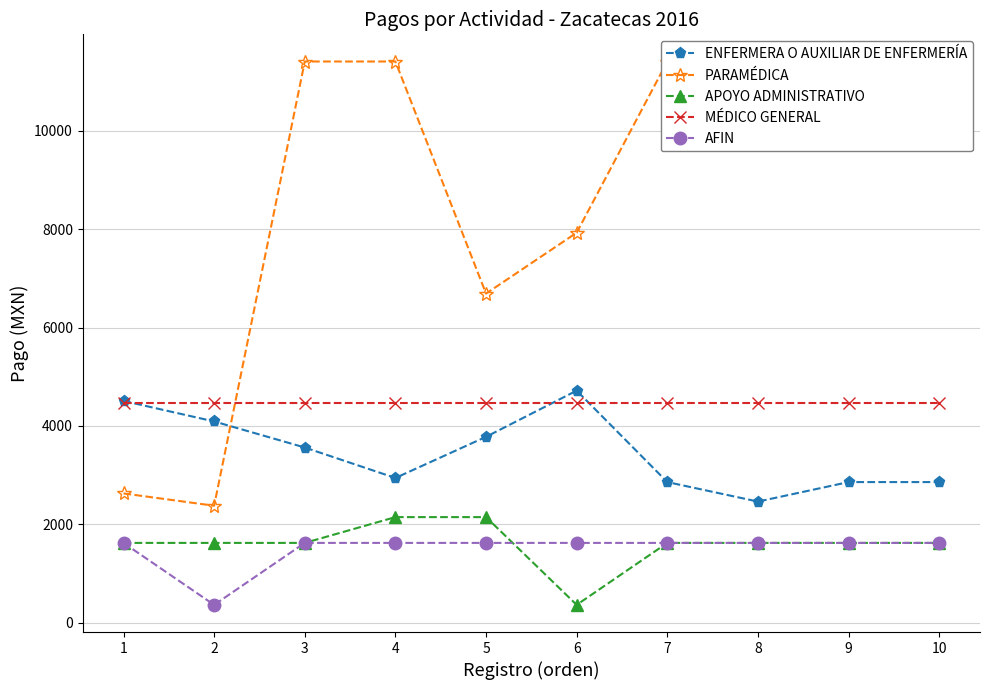

What are all the series names shown in the legend?

ENFERMERA O AUXILIAR DE ENFERMERÍA, PARAMÉDICA, APOYO ADMINISTRATIVO, MÉDICO GENERAL, AFIN